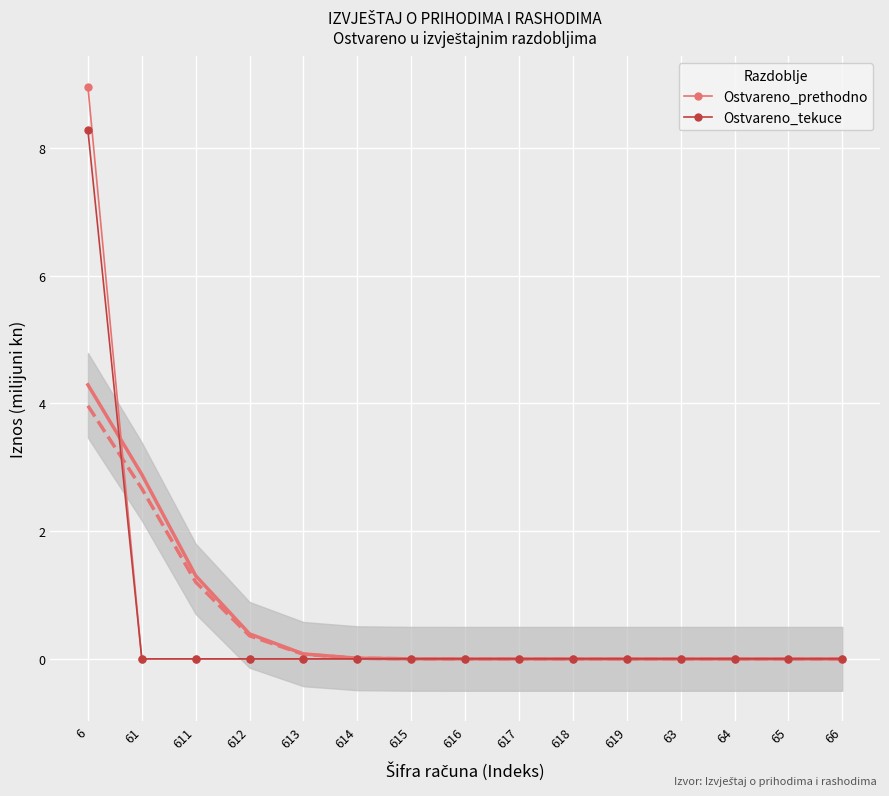

Reading left to right, list all the values displayed in this chart.

Ostvareno_prethodno: 9.0	0.0	0.0	0.0	0.0	0.0	0.0	0.0	0.0	0.0	0.0	0.0	0.0	0.0	0.0
Ostvareno_tekuce: 8.3	0.0	0.0	0.0	0.0	0.0	0.0	0.0	0.0	0.0	0.0	0.0	0.0	0.0	0.0